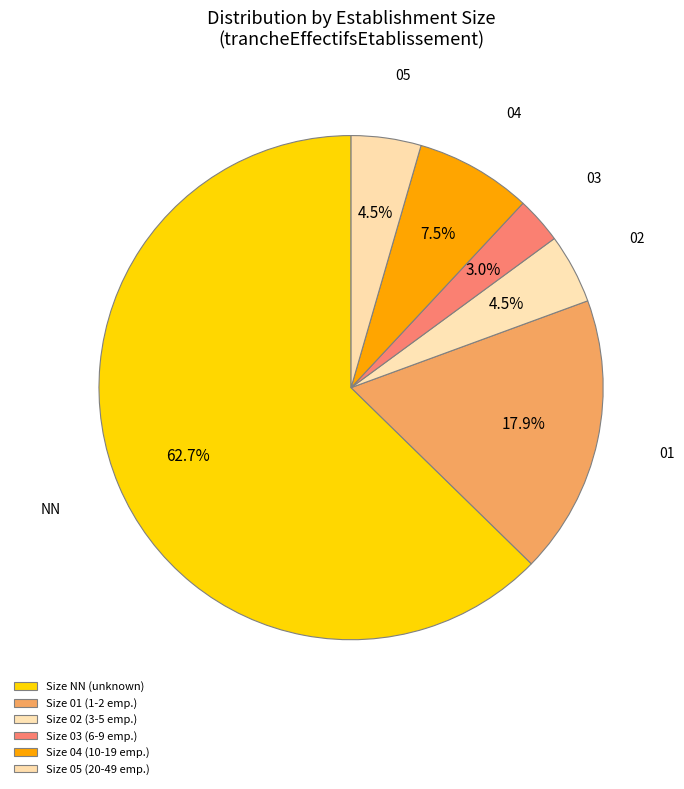

Rank the categories by value from lowest to highest.

03, 02, 05, 04, 01, NN